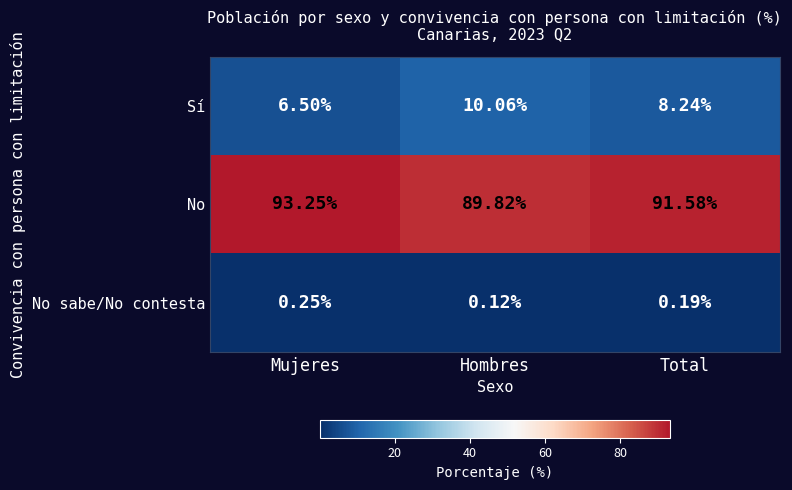

At which category is the sum across all series the highest?

Total